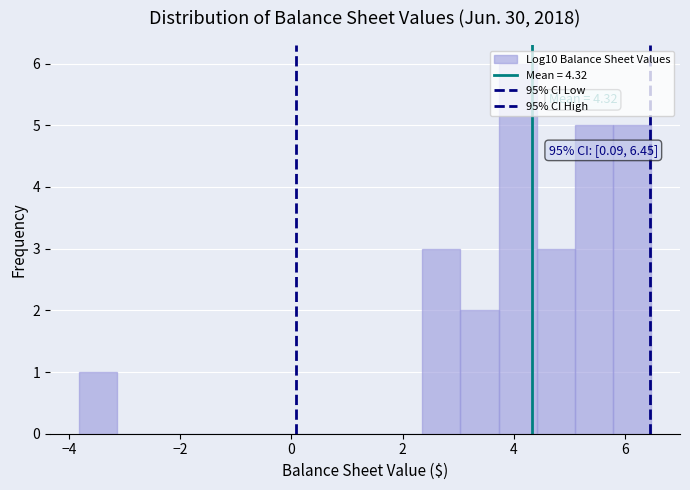

Read against the x-axis, roughly where is the centre of the tallest bar?

4.0